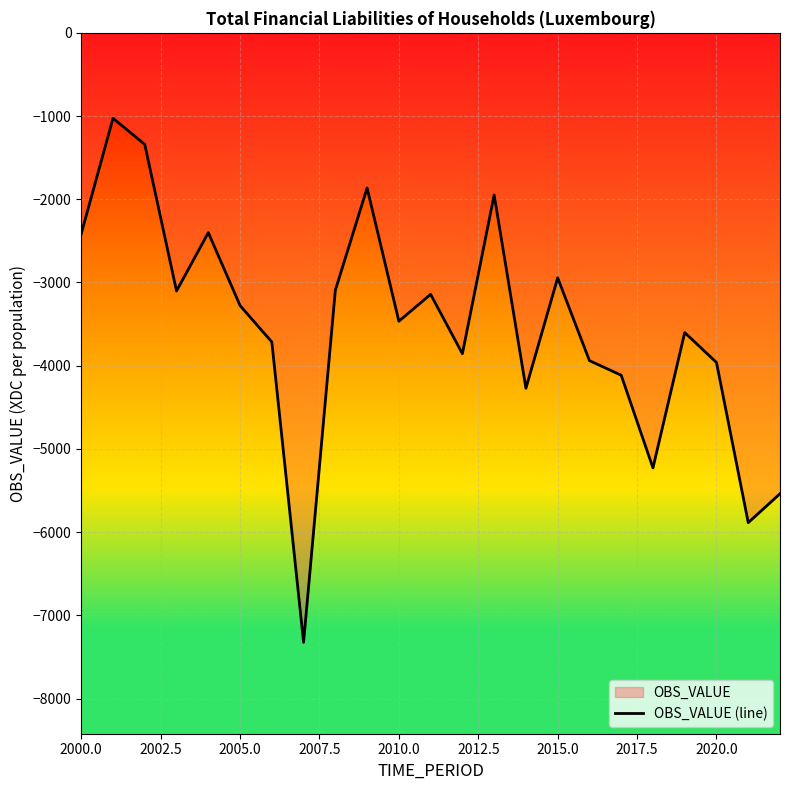

Read the value at 2020.0.

-3961.1